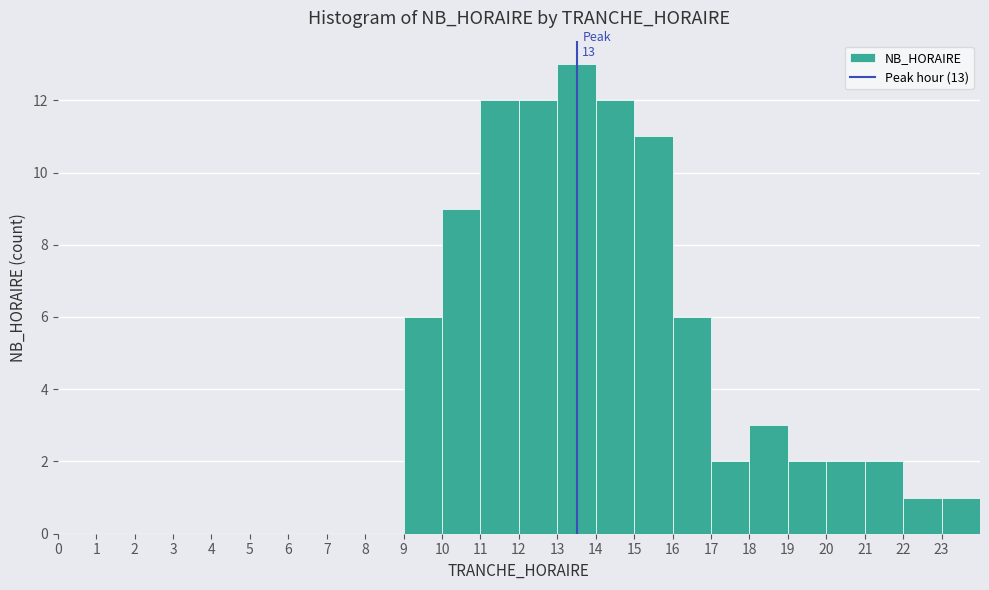

Over which range of the x-axis is the bar tallest?

13 to 14